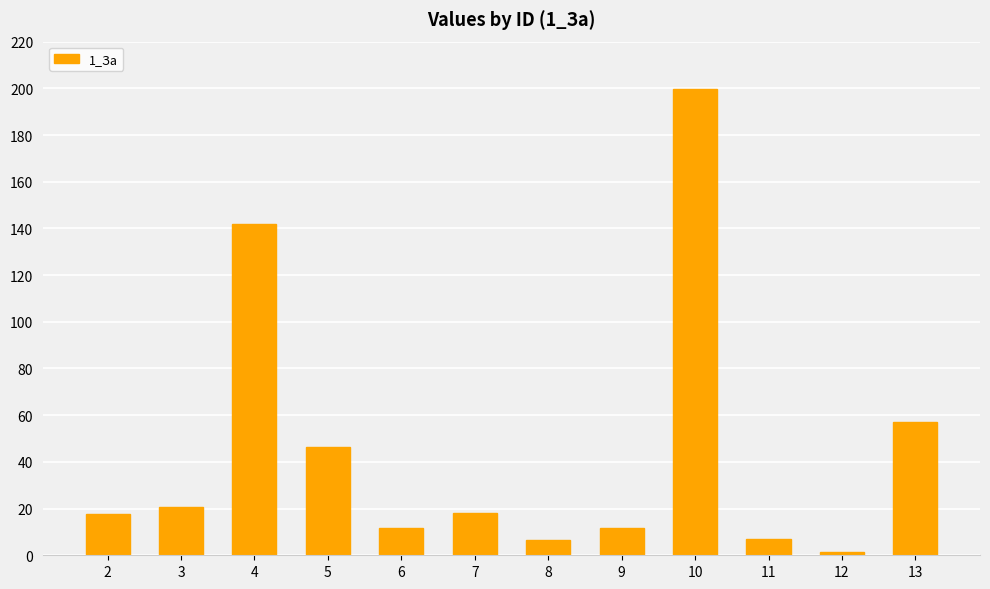

What is the greatest value displayed?

199.6